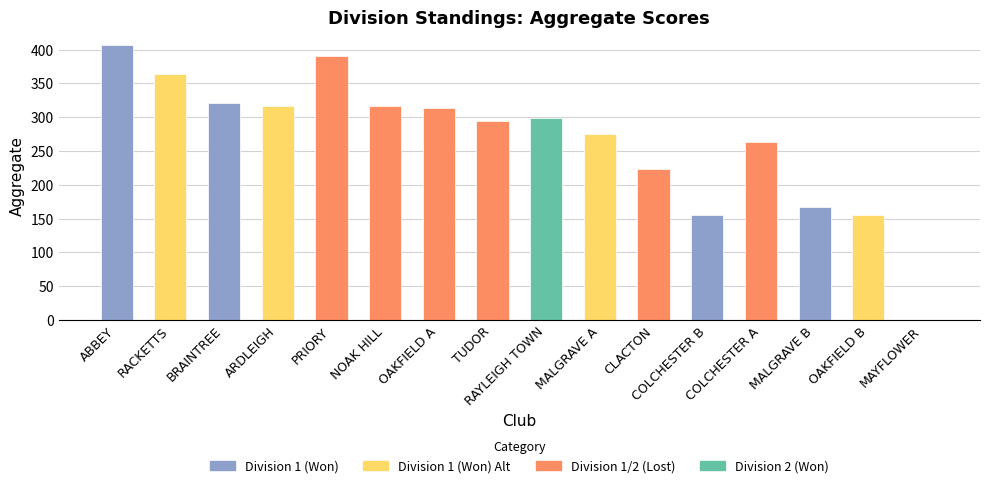

What is the difference between the values at MAYFLOWER and PRIORY?

390